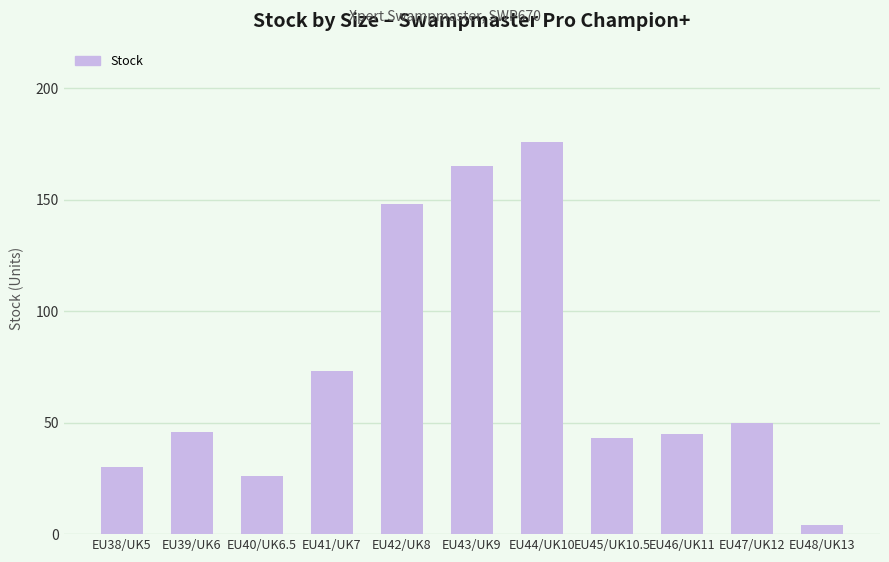

What position from the left is EU47/UK12?

10